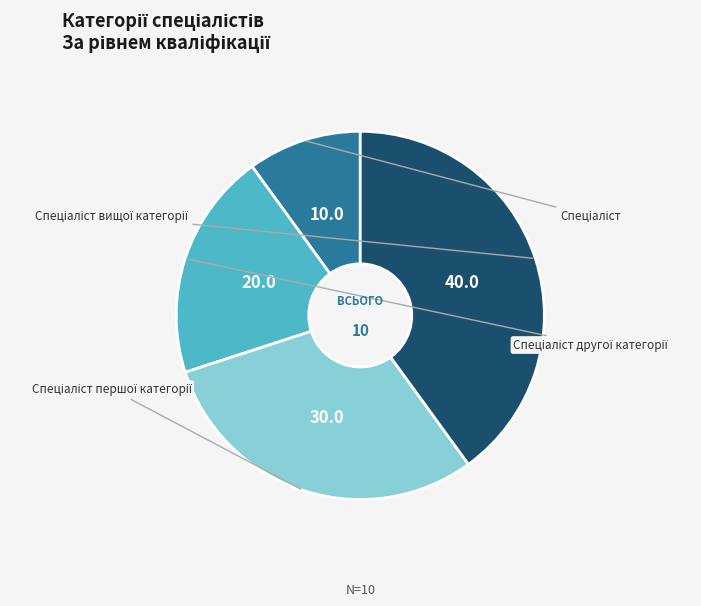

To the nearest percent, what portion does Спеціаліст вищої категорії represent?

40%